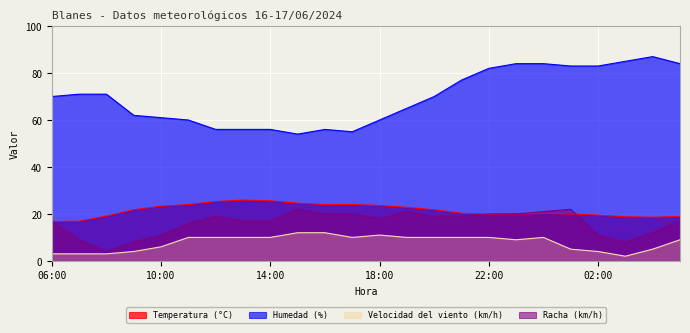

Does the chart display data point markers on the line(s)?

No